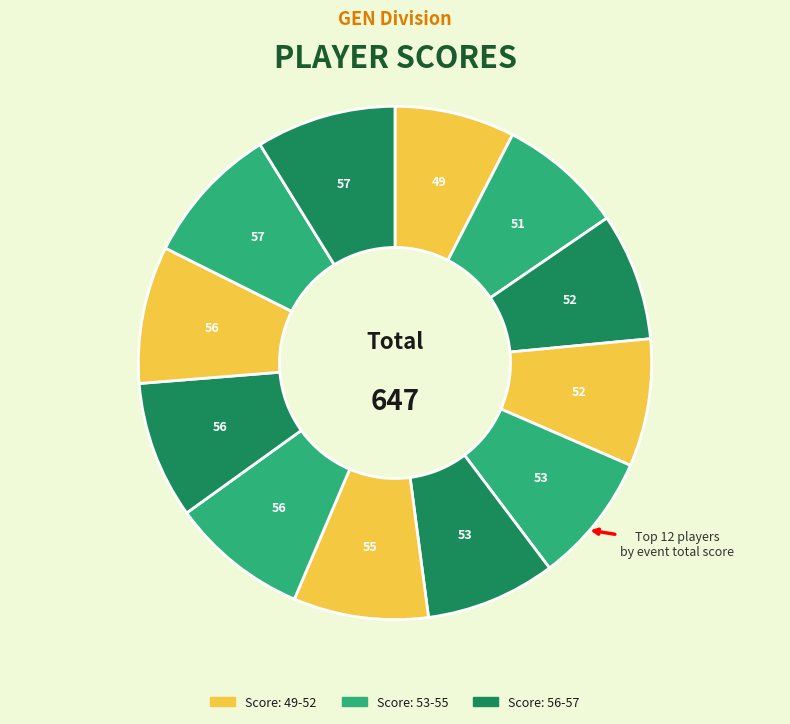

How many slices are in this pie chart?

12